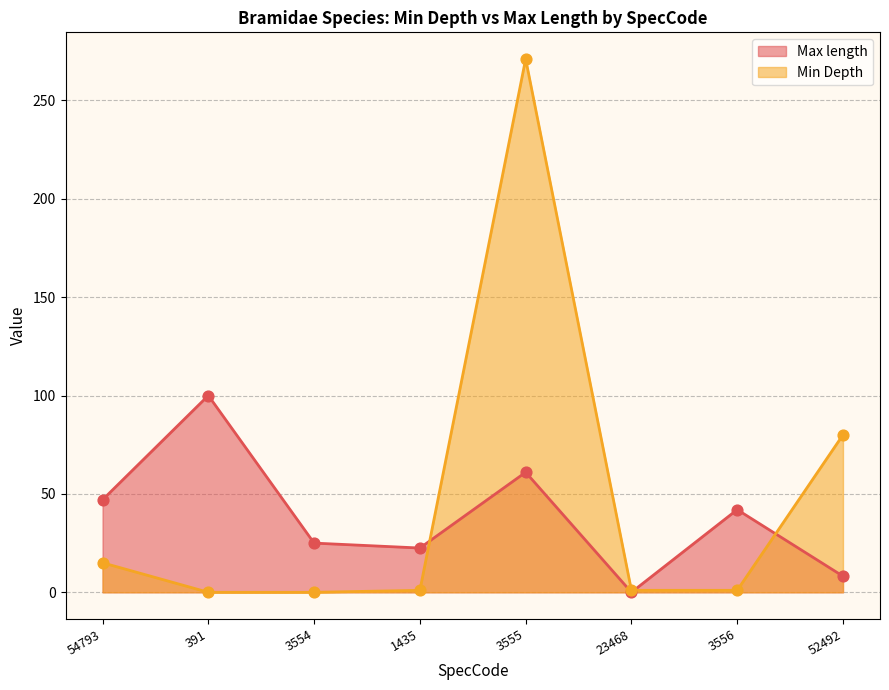

Which series has the largest total across all categories?

Min Depth